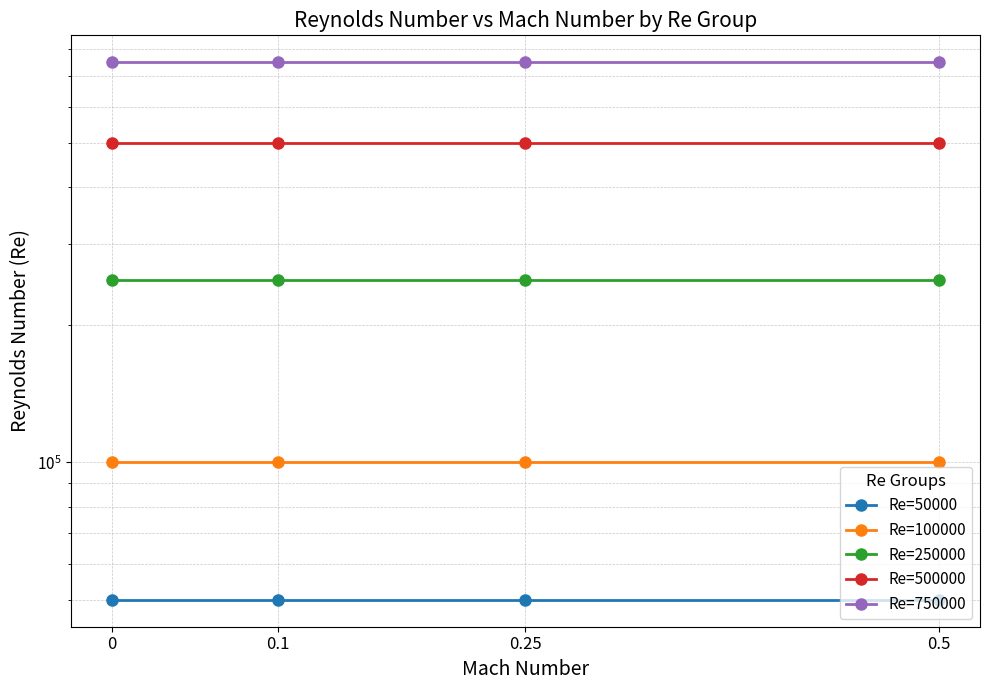

What is the greatest value displayed?

750000